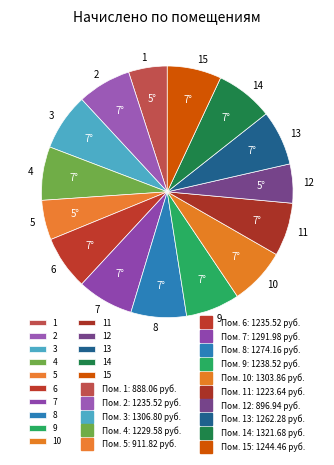

The 14 slice represents 7% of the pie. True or false?

True